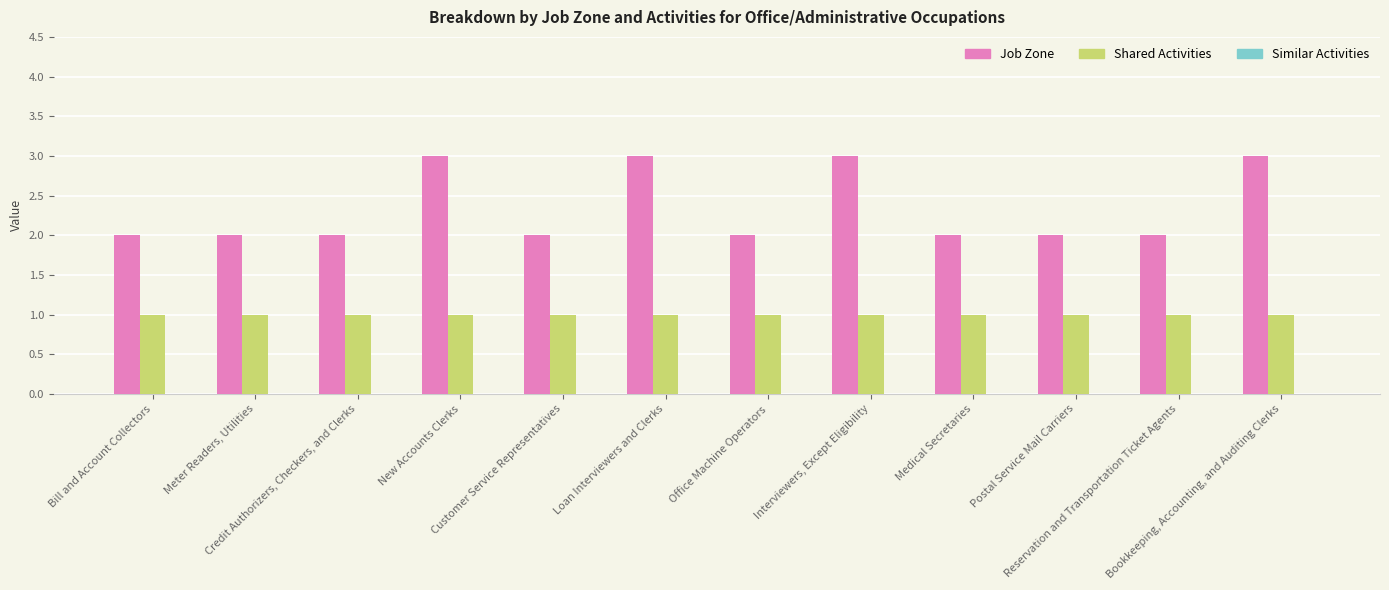

Which series has the largest range (max minus min)?

Job Zone